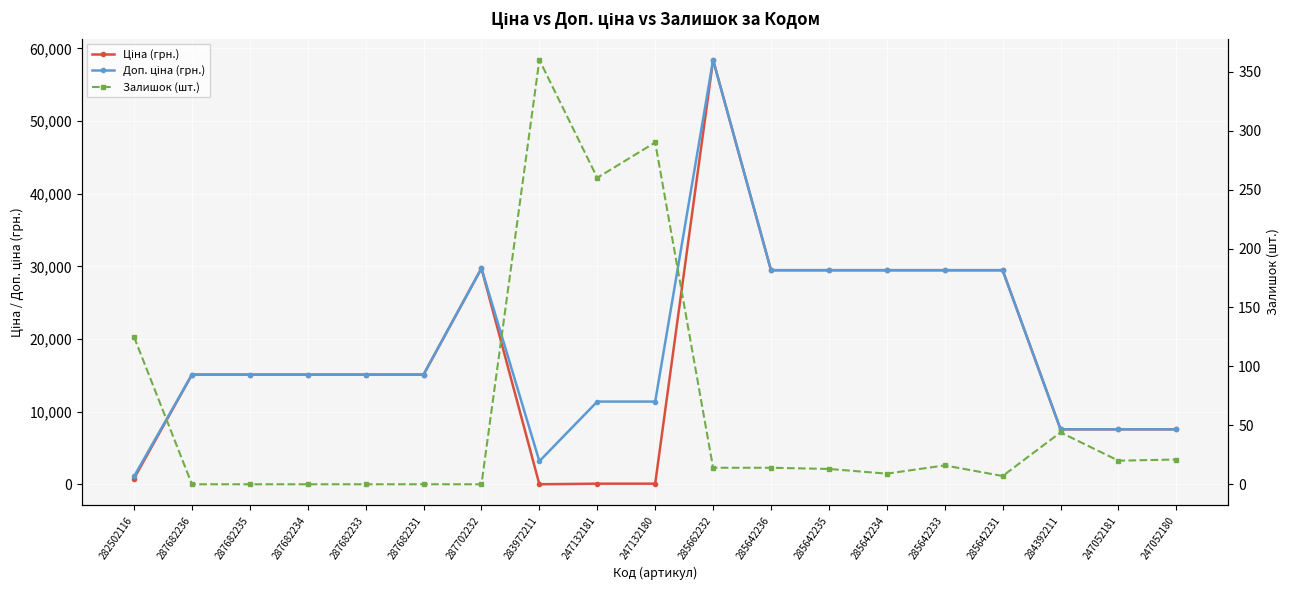

Which series has the largest range (max minus min)?

Ціна (грн.)